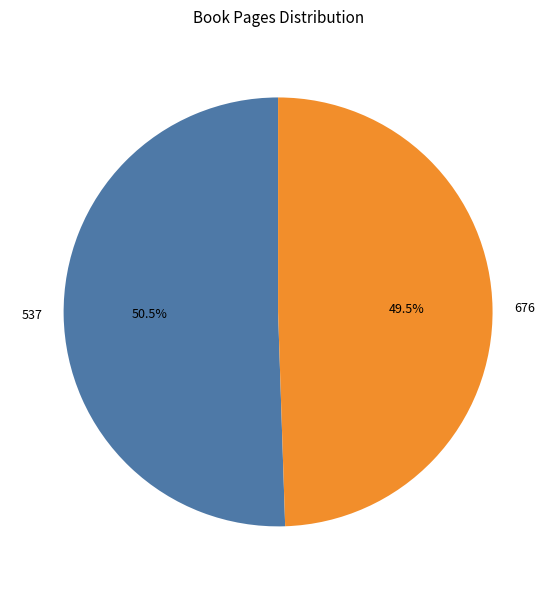

Which slice is the largest?

537